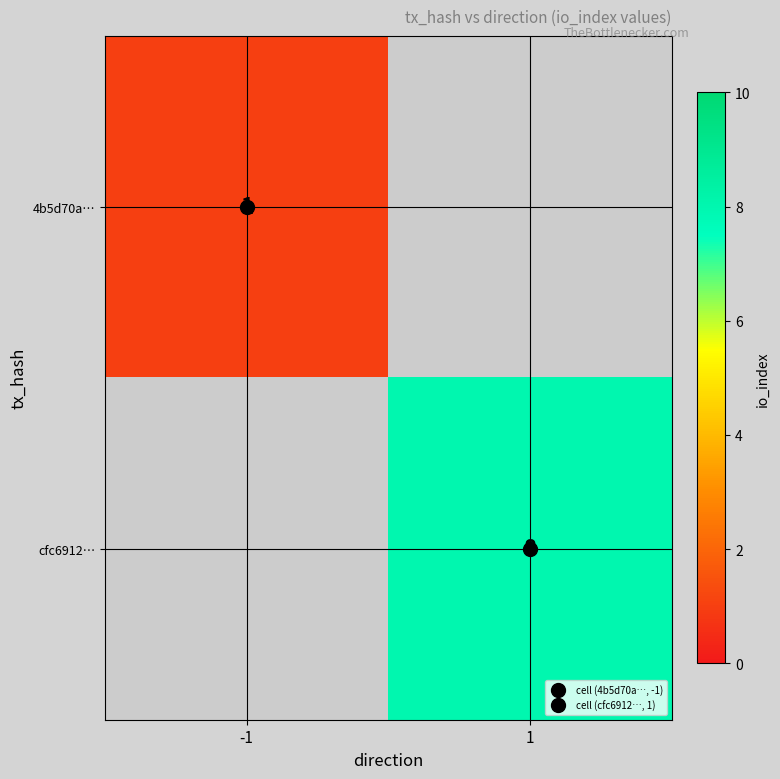

What value does the cfc6912… series have at 1?

8.0